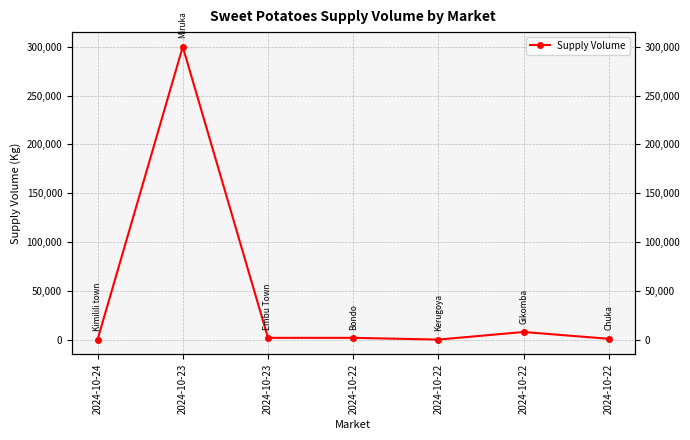

The value at 2024-10-22 is 607. True or false?

False